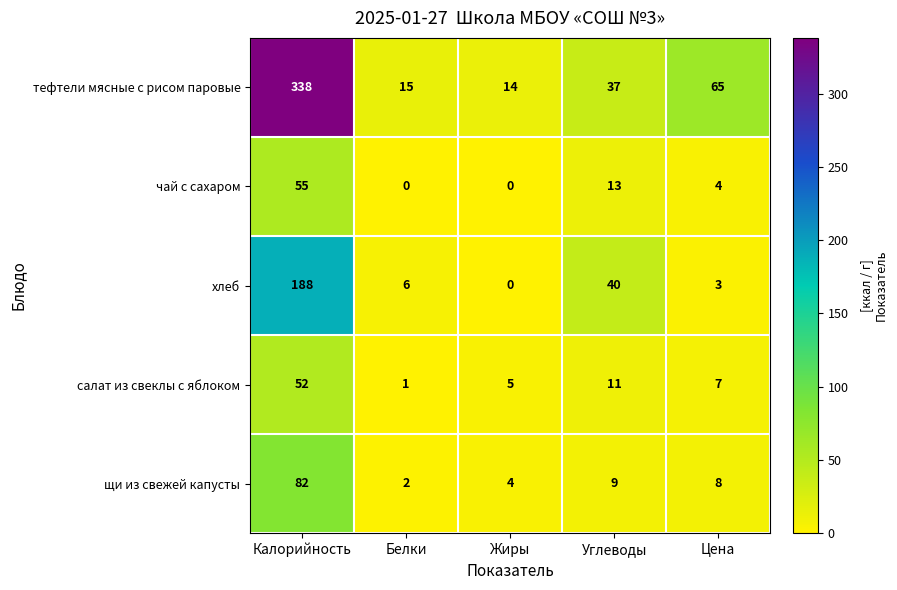

Which series has the widest spread of values?

тефтели мясные с рисом паровые